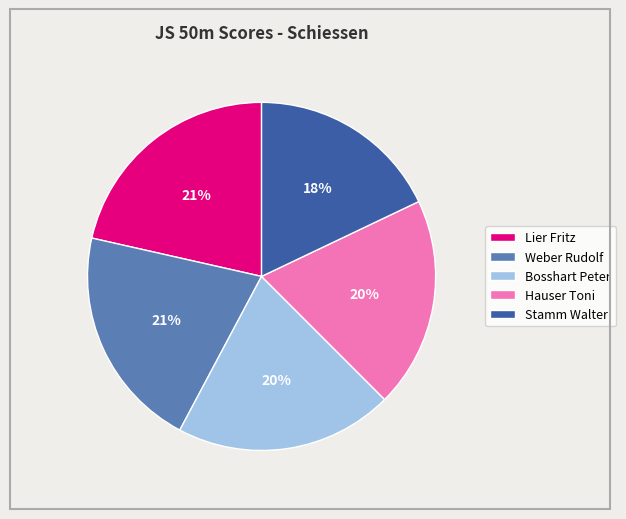

What is the smallest slice in the pie chart?

Stamm Walter